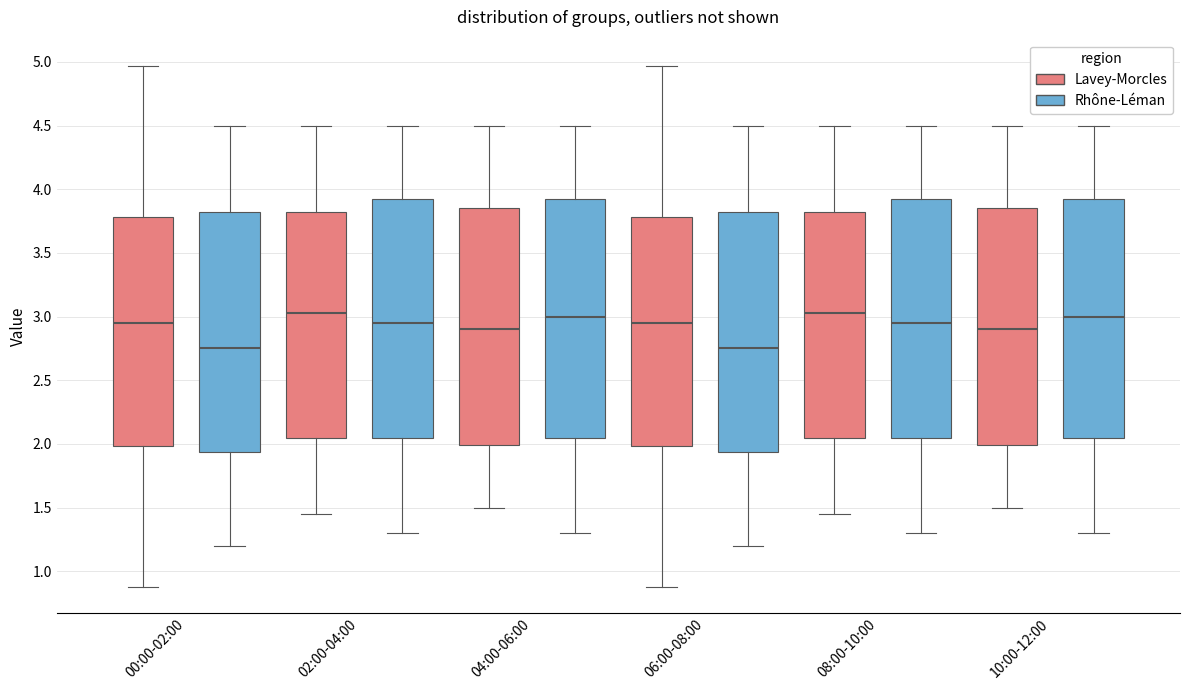

Reading left to right, read every box against the y-axis: the position of its median line, the range the box covers, and the ends of its whiskers. The values are not printed on the chart, so give them approximately, as read against the axis.

00:00-02:00 (Lavey-Morcles): median 2.95, box 2.00 to 3.80, whiskers 0.90 to 4.95
00:00-02:00 (Rhône-Léman): median 2.75, box 1.95 to 3.85, whiskers 1.20 to 4.50
02:00-04:00 (Lavey-Morcles): median 3.05, box 2.05 to 3.85, whiskers 1.45 to 4.50
02:00-04:00 (Rhône-Léman): median 2.95, box 2.05 to 3.95, whiskers 1.30 to 4.50
04:00-06:00 (Lavey-Morcles): median 2.90, box 2.00 to 3.85, whiskers 1.50 to 4.50
04:00-06:00 (Rhône-Léman): median 3.00, box 2.05 to 3.95, whiskers 1.30 to 4.50
06:00-08:00 (Lavey-Morcles): median 2.95, box 2.00 to 3.80, whiskers 0.90 to 4.95
06:00-08:00 (Rhône-Léman): median 2.75, box 1.95 to 3.85, whiskers 1.20 to 4.50
08:00-10:00 (Lavey-Morcles): median 3.05, box 2.05 to 3.85, whiskers 1.45 to 4.50
08:00-10:00 (Rhône-Léman): median 2.95, box 2.05 to 3.95, whiskers 1.30 to 4.50
10:00-12:00 (Lavey-Morcles): median 2.90, box 2.00 to 3.85, whiskers 1.50 to 4.50
10:00-12:00 (Rhône-Léman): median 3.00, box 2.05 to 3.95, whiskers 1.30 to 4.50